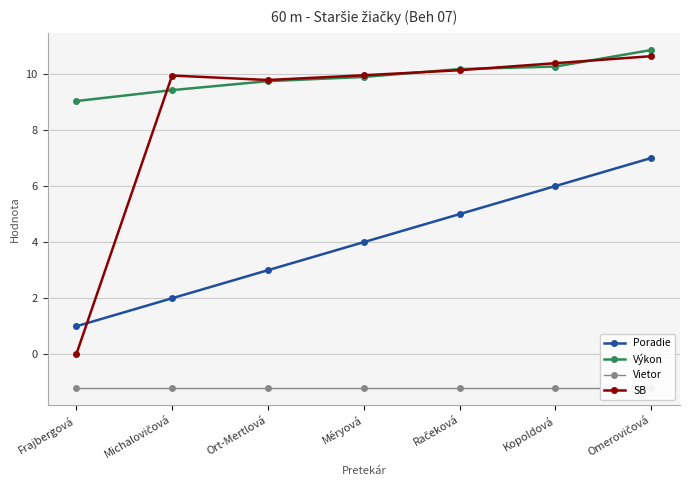

What is the difference between the second highest and second lowest values in the Výkon series?

0.8